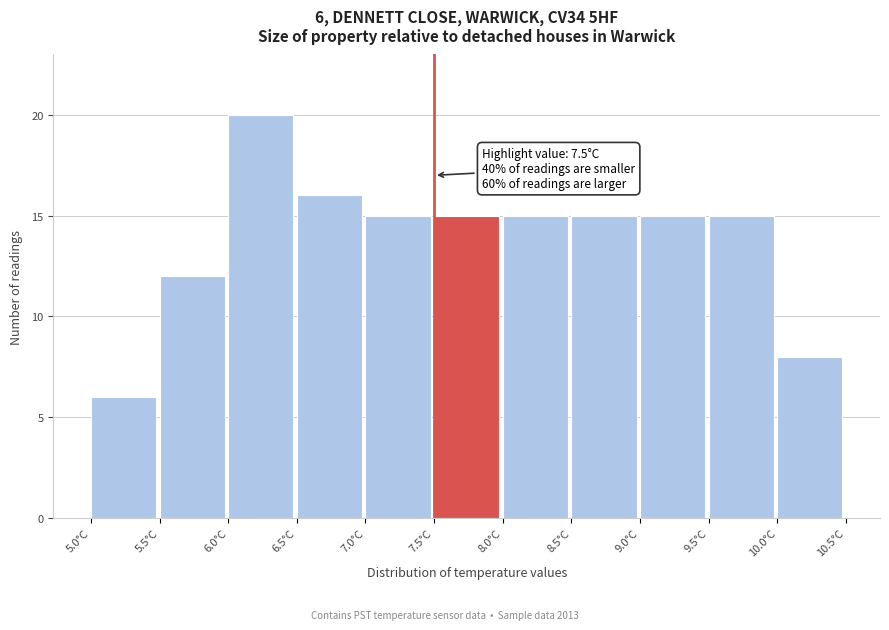

Which range on the x-axis has the tallest bar?

6.0 to 6.5